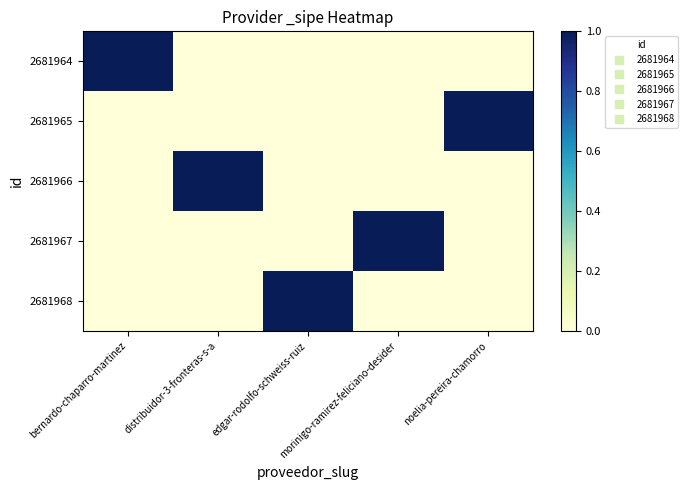

What is the spread (max minus min) of values at morinigo-ramirez-feliciano-desider?

1